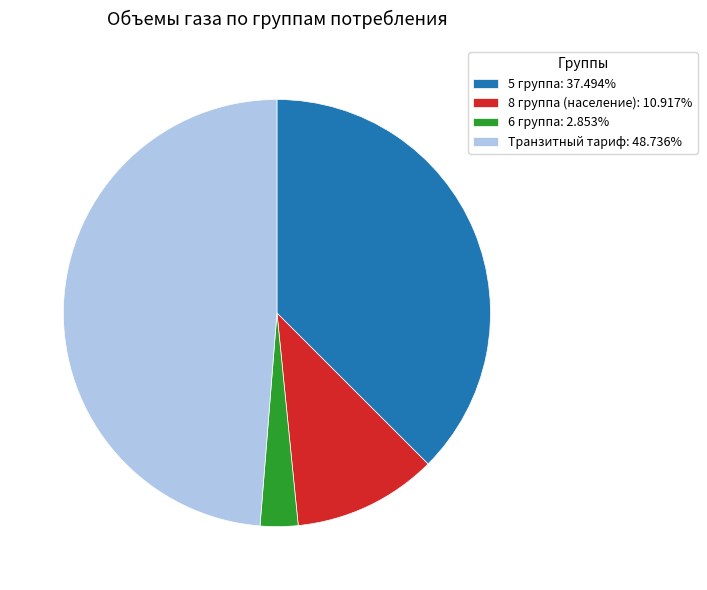

What is the ratio of the value at Транзитный тариф: 48.736% to the value at 8 группа (население): 10.917%?

4.5